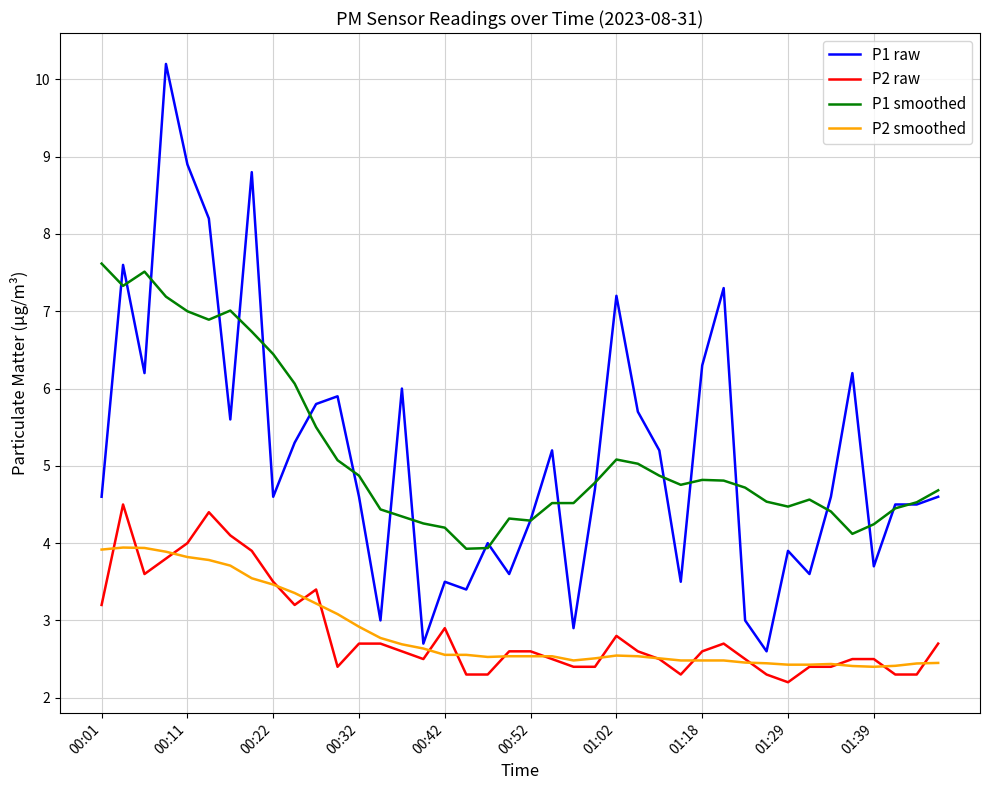

Which series has the widest spread of values?

P1 raw